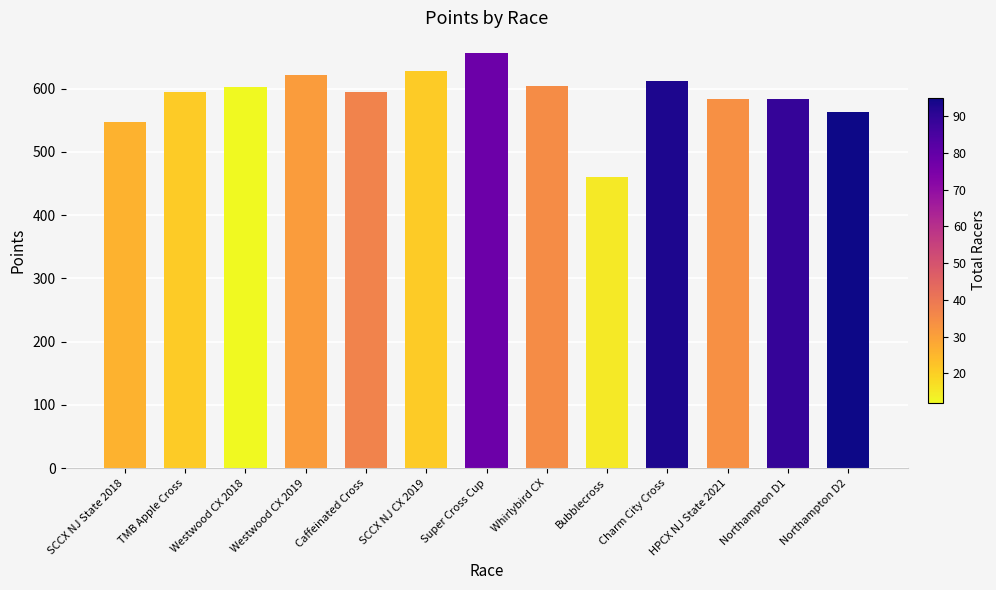

How many data points are less than 595?

6